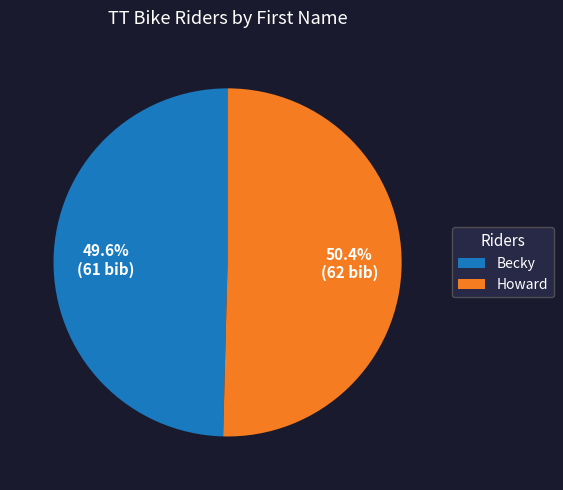

Is the sum of Becky and Howard greater than half?

Yes